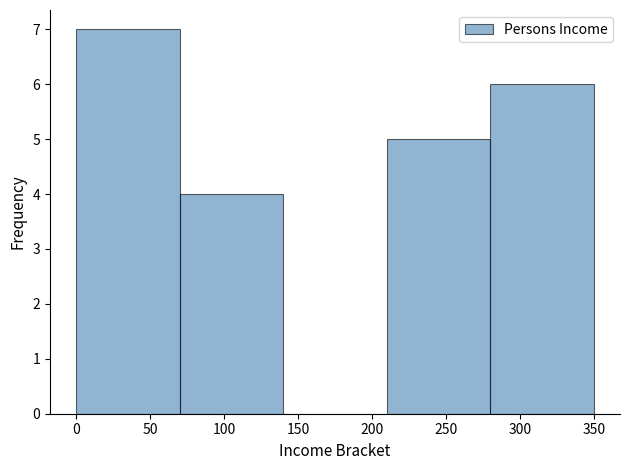

Over which range of the x-axis is the bar tallest?

0 to 70